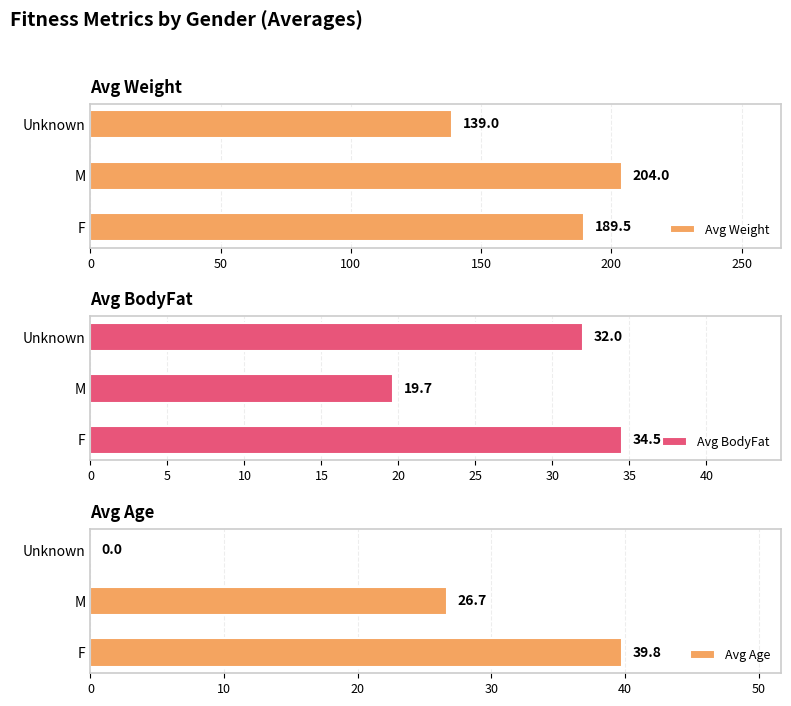

The Avg Age series shows 26.7 at M. True or false?

True